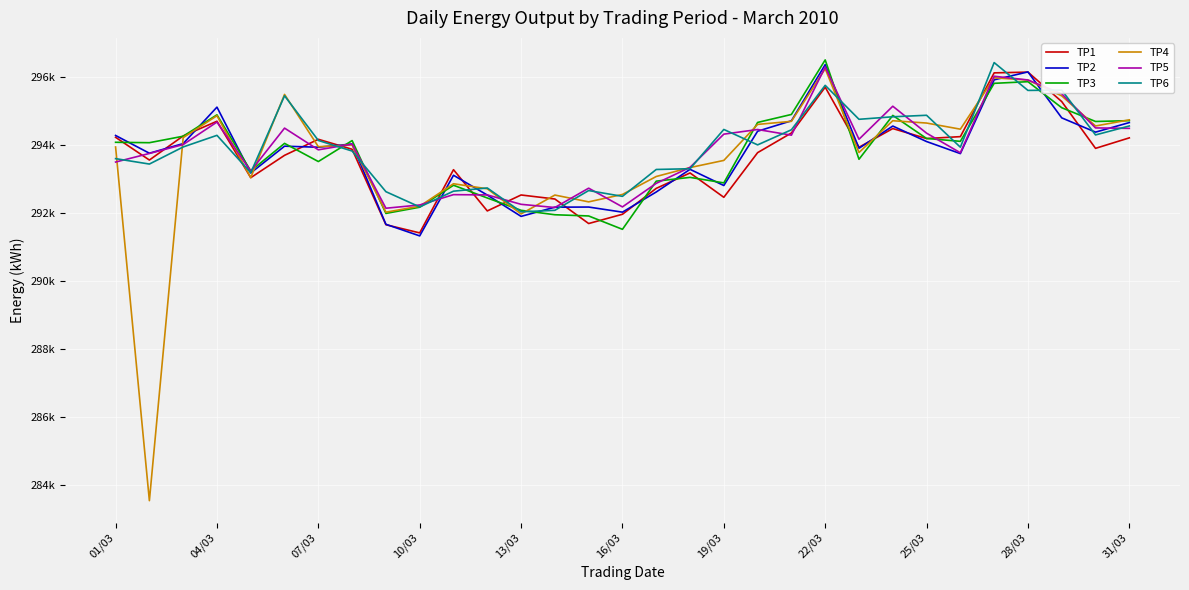

What are all the series names shown in the legend?

TP1, TP2, TP3, TP4, TP5, TP6